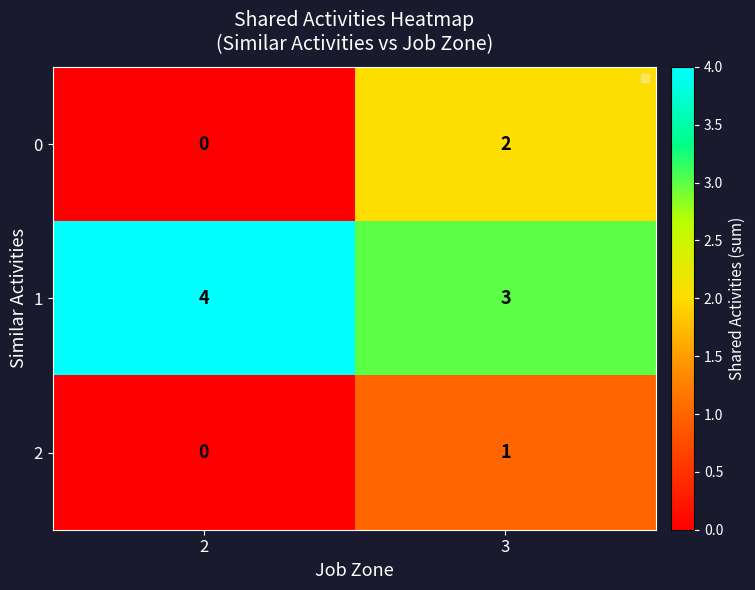

The 1 series shows 4 at 2. True or false?

True